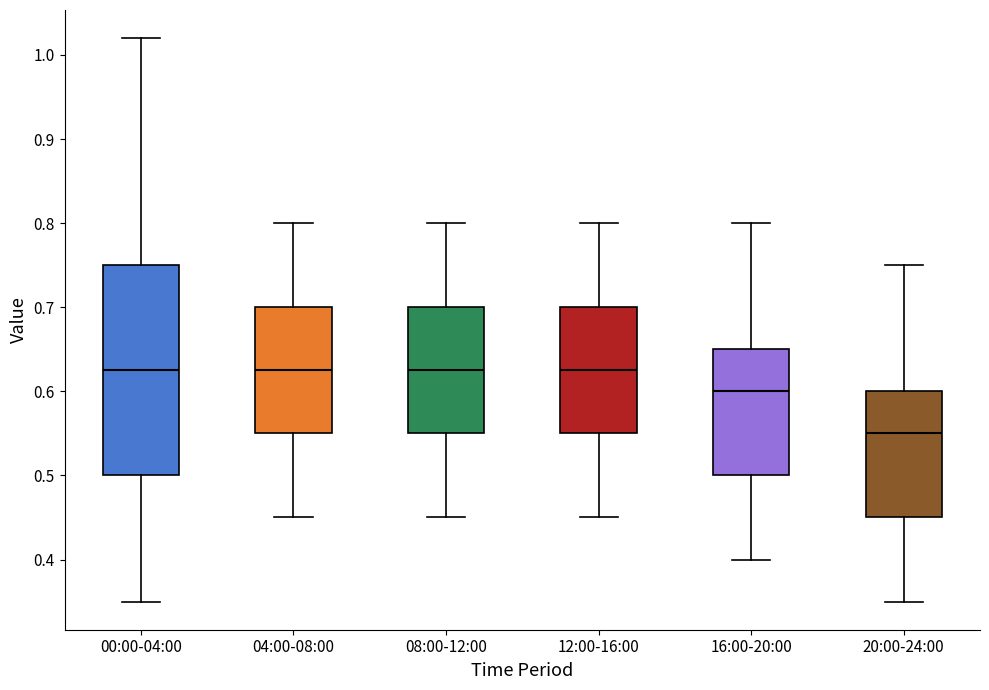

Reading left to right, transcribe this box plot: for each box, give where its median line is, the range the box spans, and where its two whiskers end, as read against the y-axis. The values are not printed on the chart, so give them approximately, as read against the axis.

00:00-04:00: median 0.63, box 0.50 to 0.75, whiskers 0.35 to 1.02
04:00-08:00: median 0.63, box 0.55 to 0.70, whiskers 0.45 to 0.80
08:00-12:00: median 0.63, box 0.55 to 0.70, whiskers 0.45 to 0.80
12:00-16:00: median 0.63, box 0.55 to 0.70, whiskers 0.45 to 0.80
16:00-20:00: median 0.60, box 0.50 to 0.65, whiskers 0.40 to 0.80
20:00-24:00: median 0.55, box 0.45 to 0.60, whiskers 0.35 to 0.75